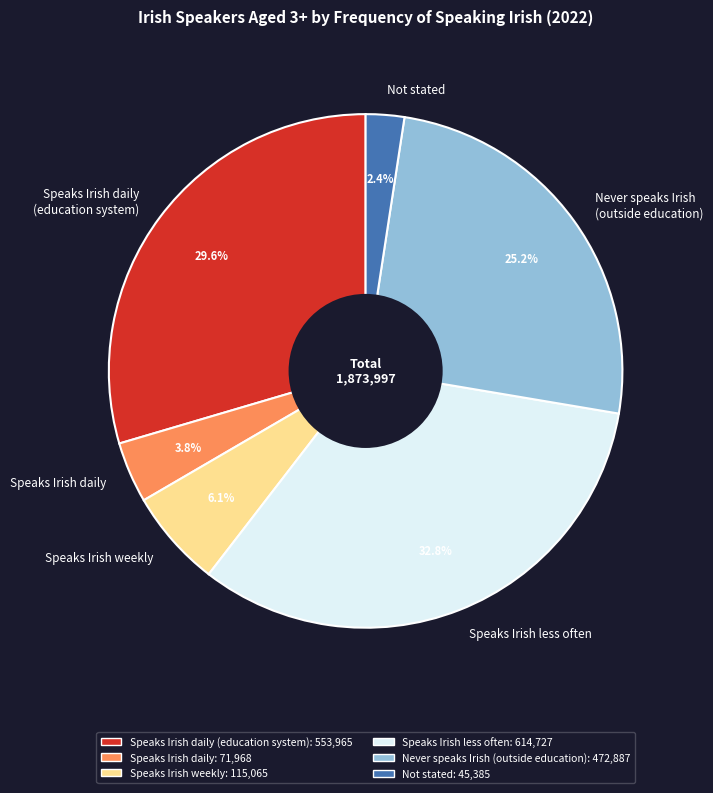

How much of the chart is everything except Speaks Irish daily (education system)?

70.4%